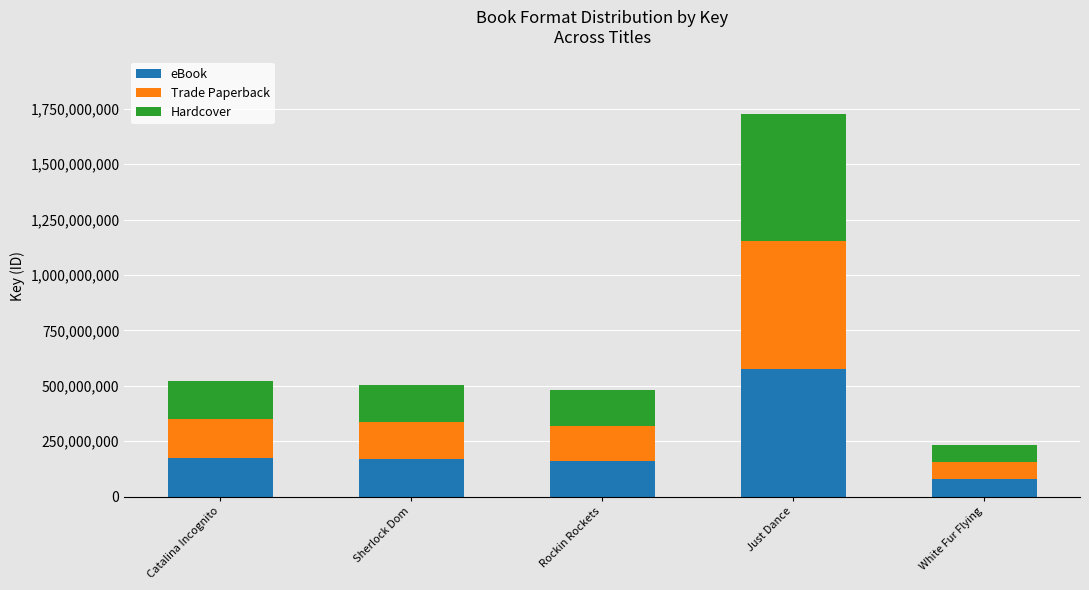

The value of eBook at Just Dance is 575693447. True or false?

True